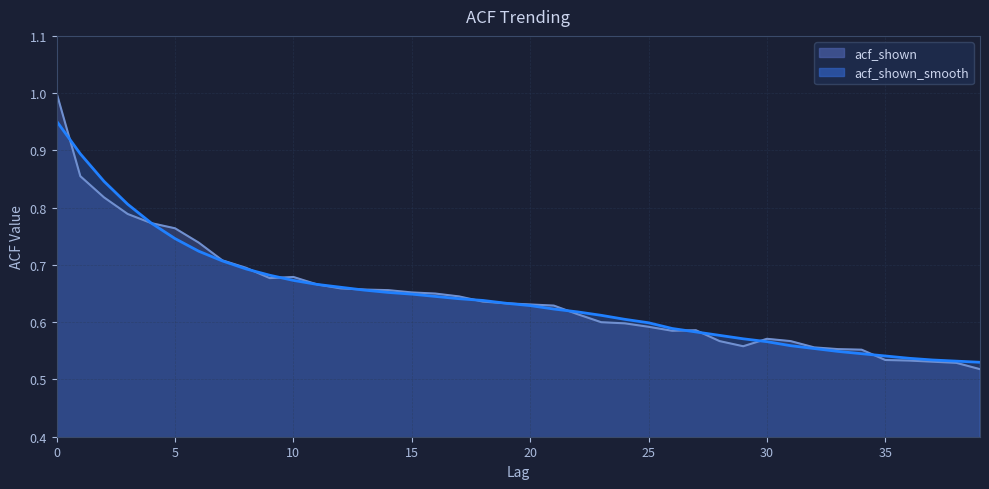

Rank the categories by acf_shown value from lowest to highest.

39, 38, 37, 36, 35, 34, 33, 32, 29, 28, 31, 30, 26, 27, 25, 24, 23, 22, 21, 20, 19, 18, 17, 16, 15, 14, 13, 12, 11, 9, 10, 8, 7, 6, 5, 4, 3, 2, 1, 0